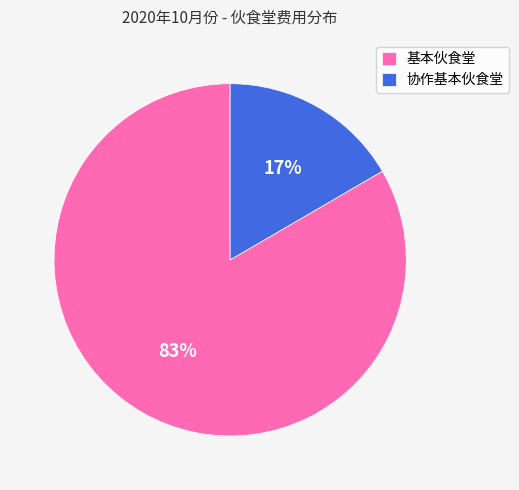

Is it true that 基本伙食堂 is 93% of the pie?

False